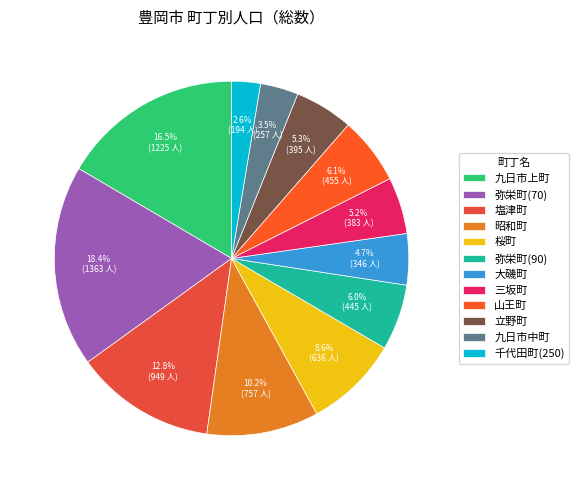

To the nearest percent, what is the difference between the largest and smallest slice percentages?

16%